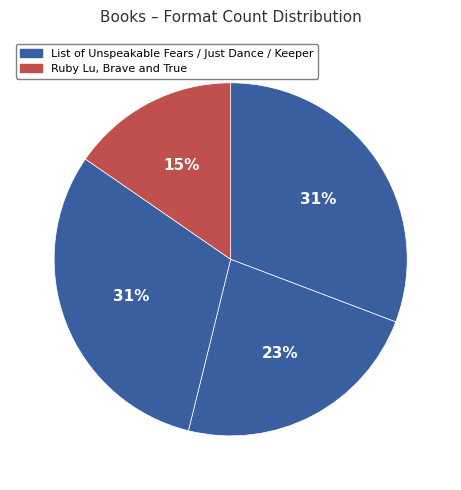

How many segments does this pie chart have?

4